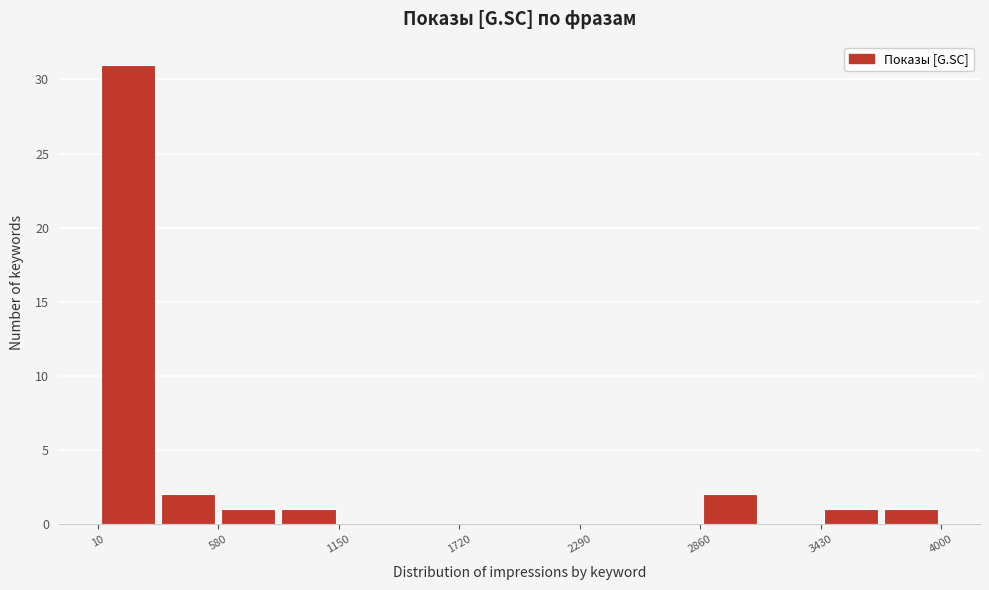

Read against the x-axis, roughly where is the centre of the tallest bar?

200